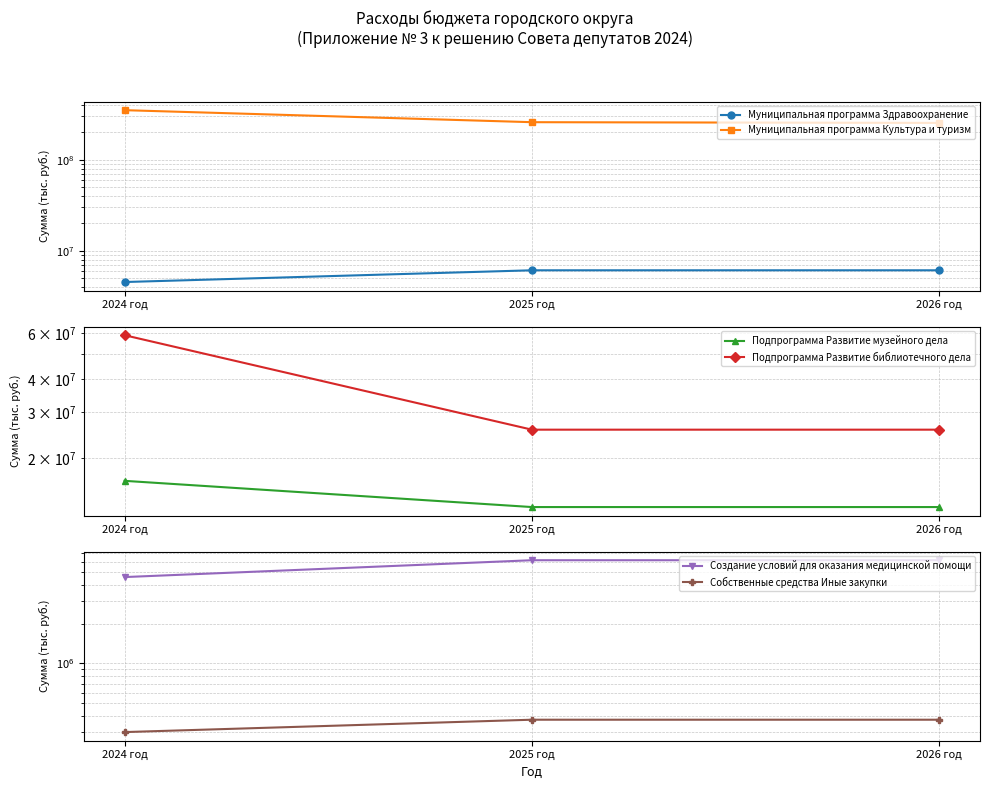

How many lines are shown in the chart?

6